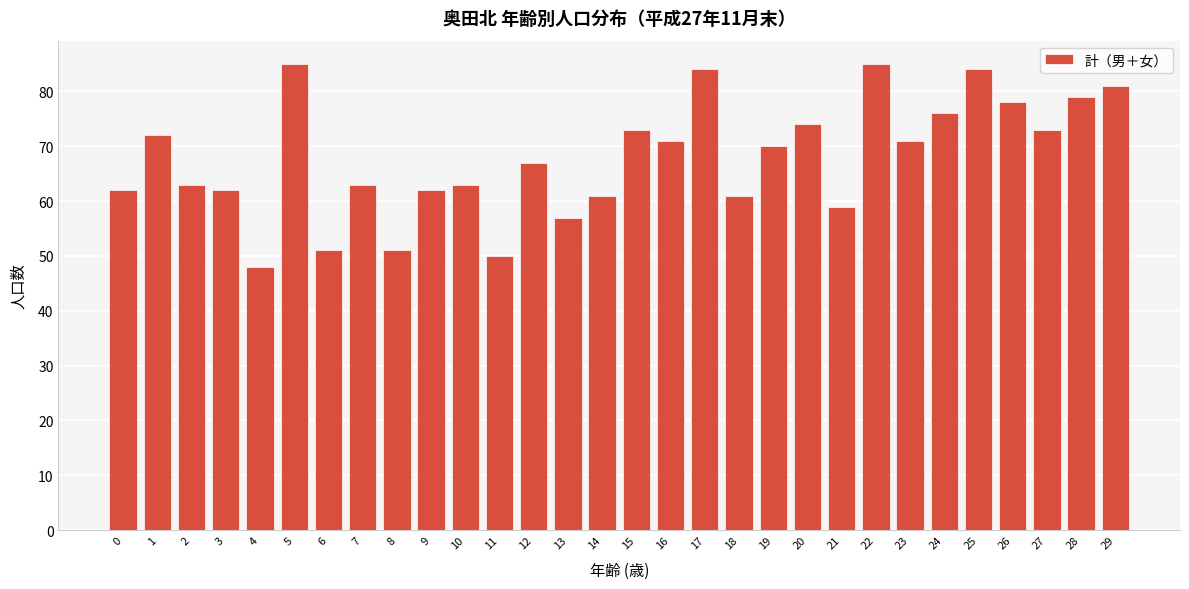

Reading right to left, transcribe all the data shown in this chart.

81	79	73	78	84	76	71	85	59	74	70	61	84	71	73	61	57	67	50	63	62	51	63	51	85	48	62	63	72	62